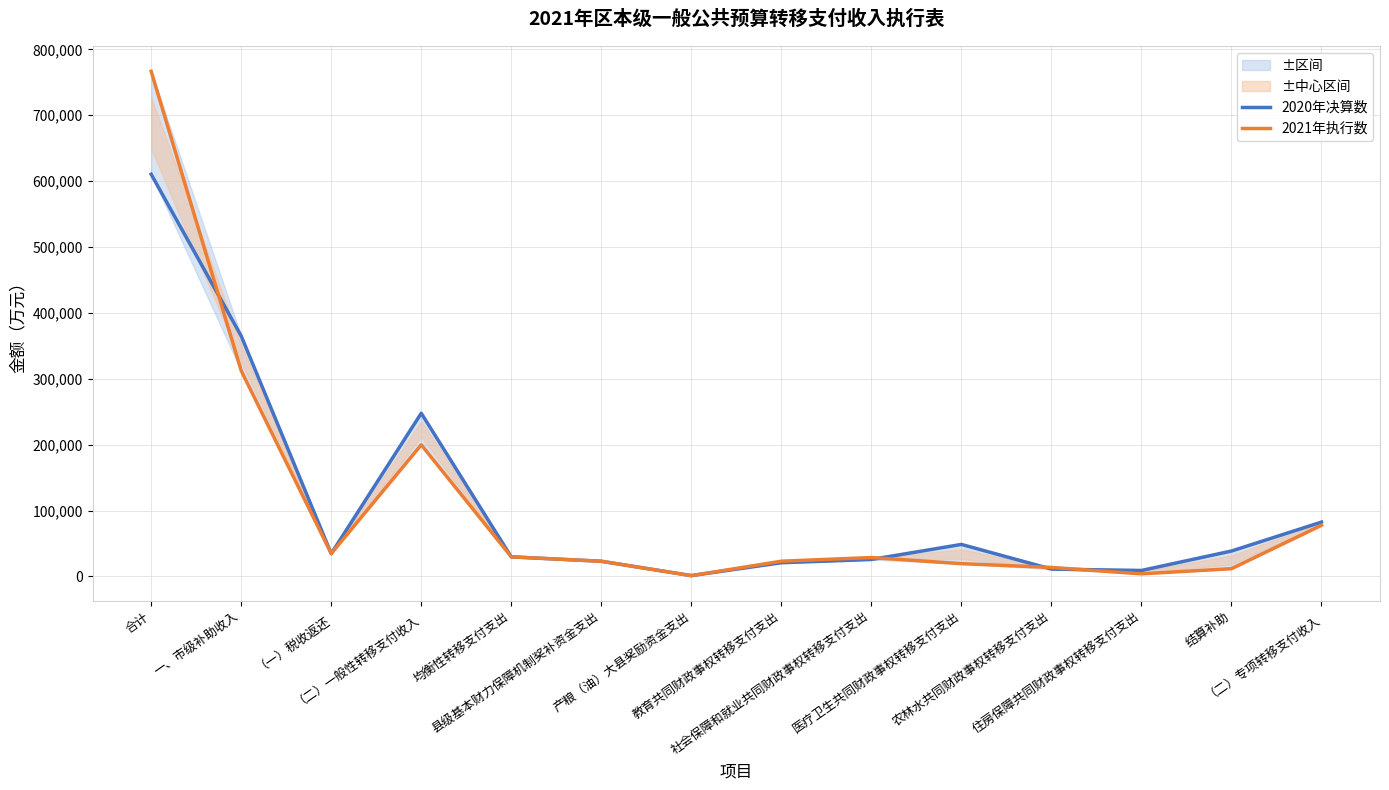

At which label does 2020年决算数 reach its minimum?

产粮（油）大县奖励资金支出